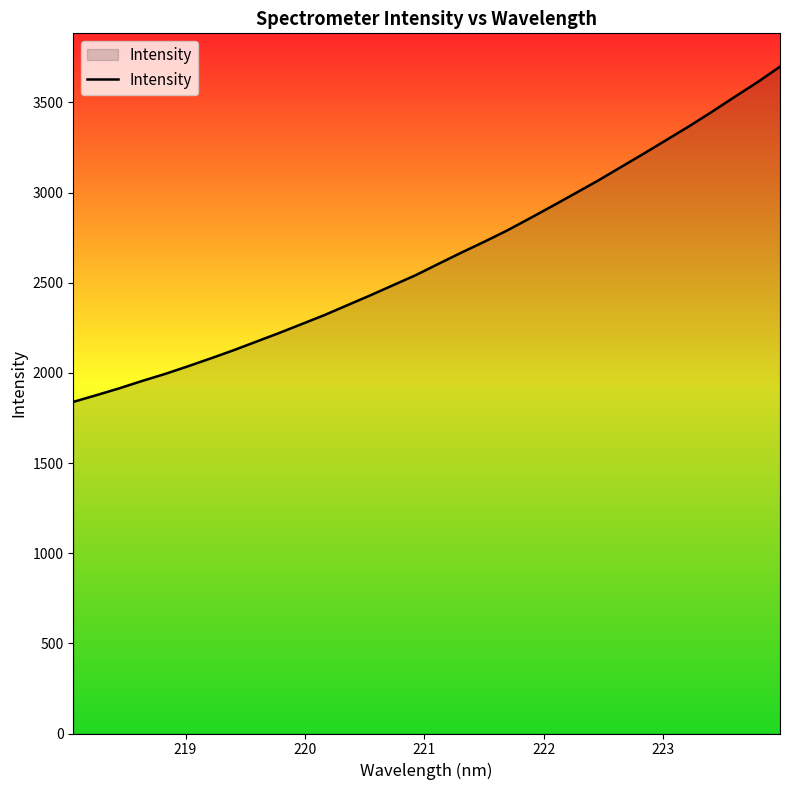

What is the minimum value shown in the chart?

1839.5